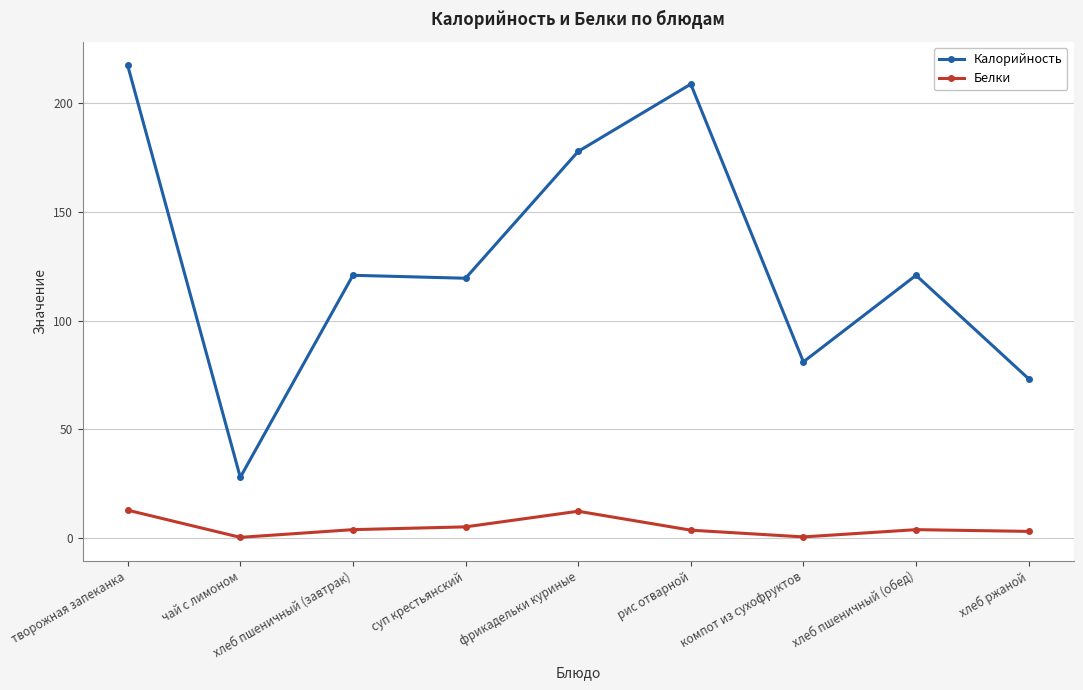

True or false: Калорийность and Белки intersect in this chart.

False